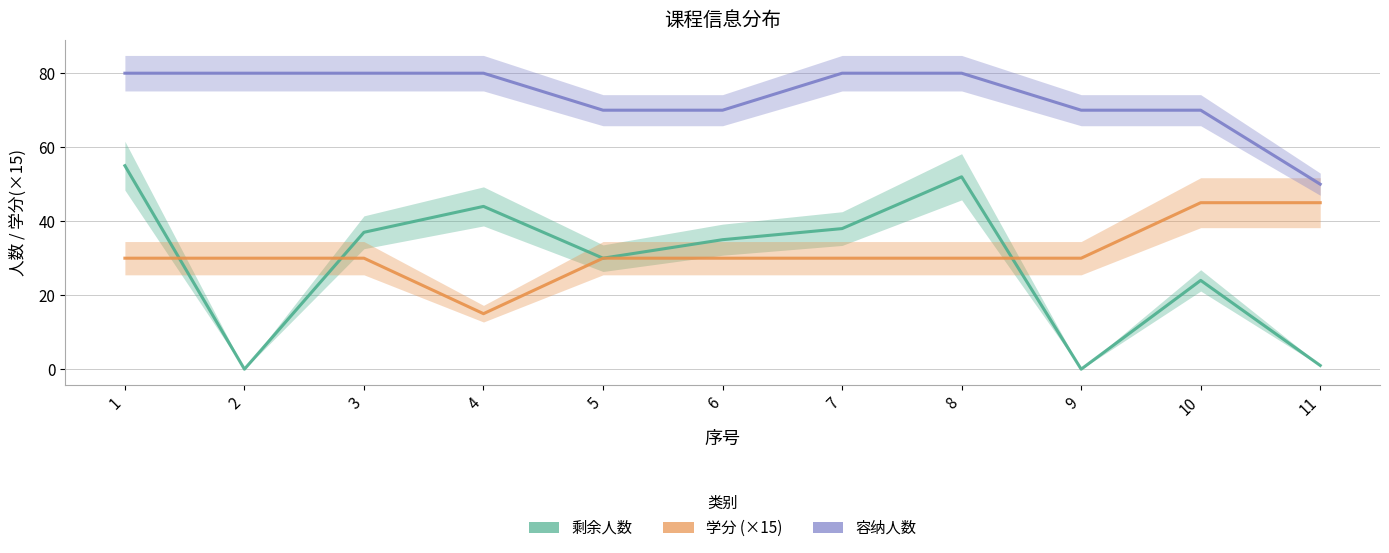

Does the chart display data point markers on the line(s)?

No